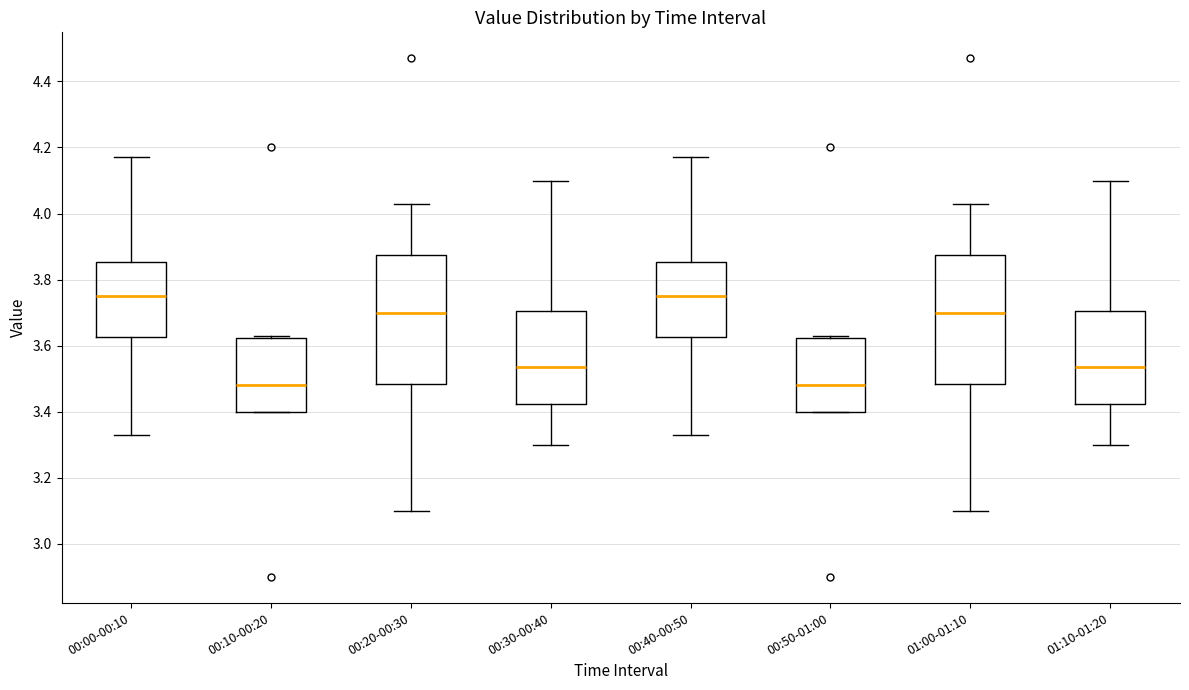

Where is the lower edge of the box for 01:00-01:10 on the y-axis? The values are not printed on the chart, so give them approximately, as read against the axis.

3.48